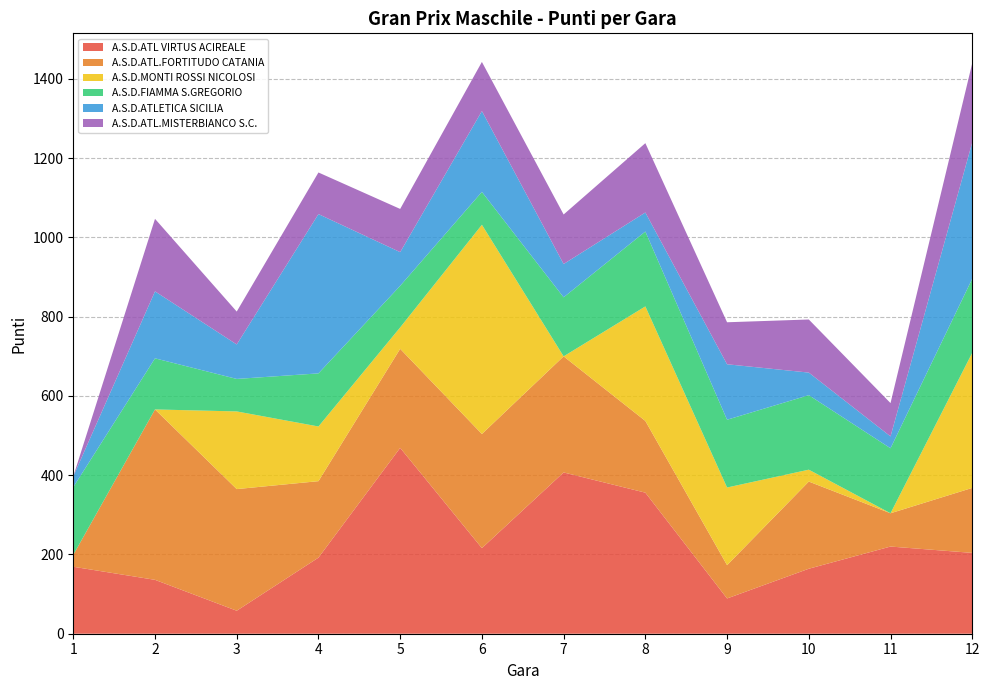

What is the difference between the second highest and minimum values in the A.S.D.ATL.MISTERBIANCO S.C. series?

183